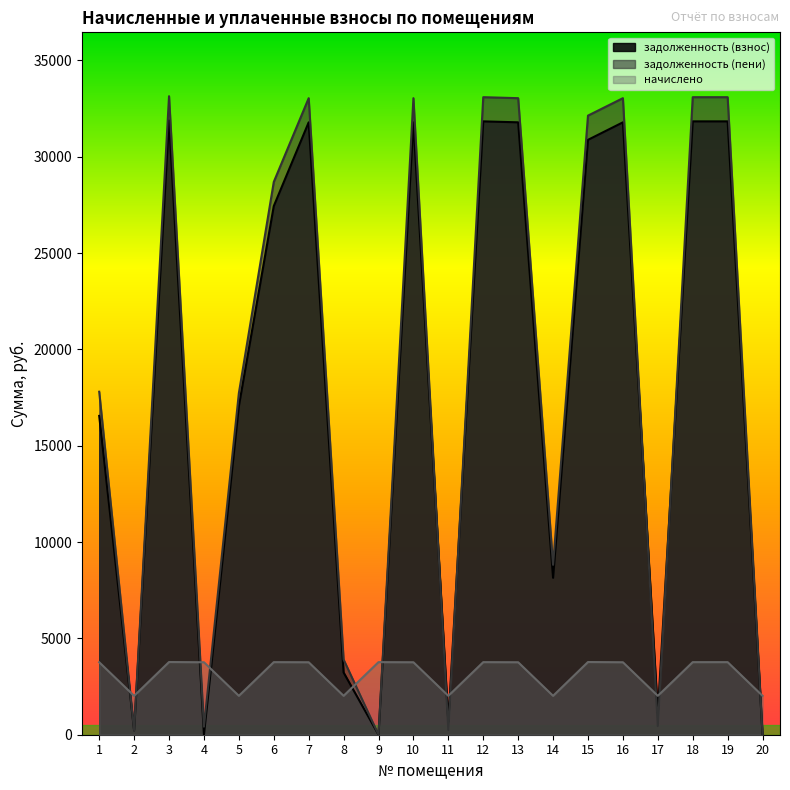

Reading right to left, extract all data points from this chart.

задолженность (взнос): 0.0	31831.7	31831.7	1121.2	31782.2	30873.2	8144.5	31782.2	31831.7	672.0	31782.2	0.0	3230.0	31782.2	27432.8	17052.8	0.0	31881.2	223.7	16546.9
задолженность (пени): 0.0	33087.5	33087.5	448.5	33036.0	32130.9	8817.3	33036.0	33087.5	236.5	33036.0	0.0	3902.7	33036.0	28688.6	17725.5	417.9	33138.9	224.2	17800.8
начислено: 2018.2	3767.4	3767.4	2018.2	3761.6	3773.2	2018.2	3761.6	3767.4	2018.2	3761.6	3767.4	2018.2	3761.6	3767.4	2018.2	3761.6	3773.2	2018.2	3761.6